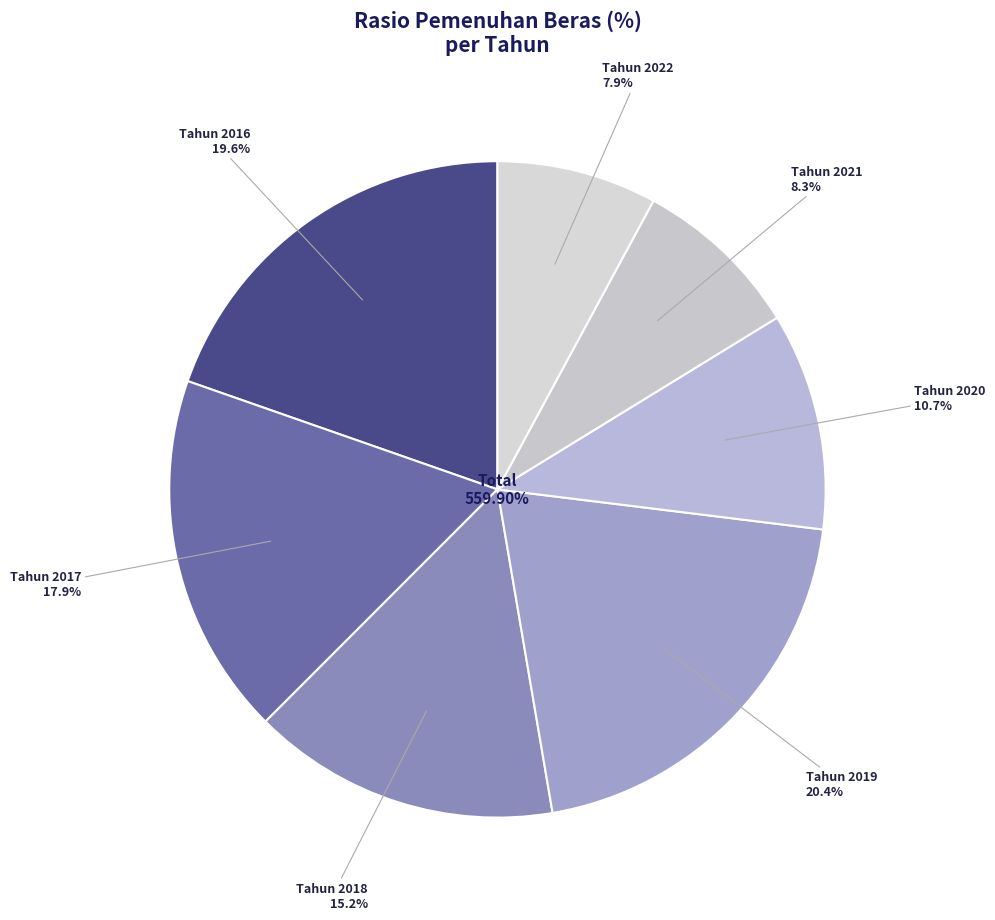

To the nearest percent, what portion does Tahun 2021 represent?

8%